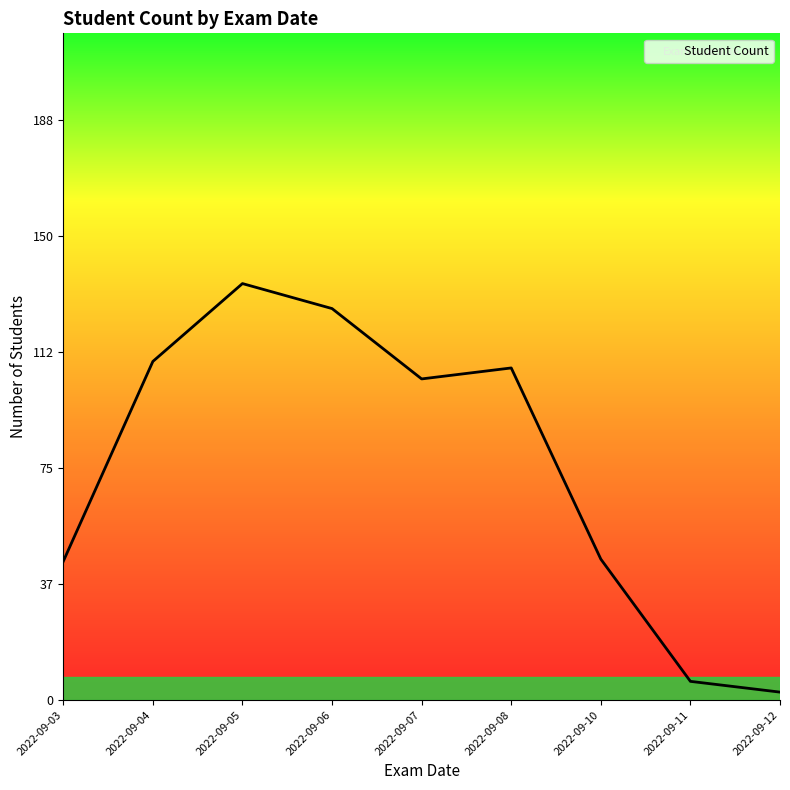

Is it true that the value at 2022-09-04 is 143.2?

False